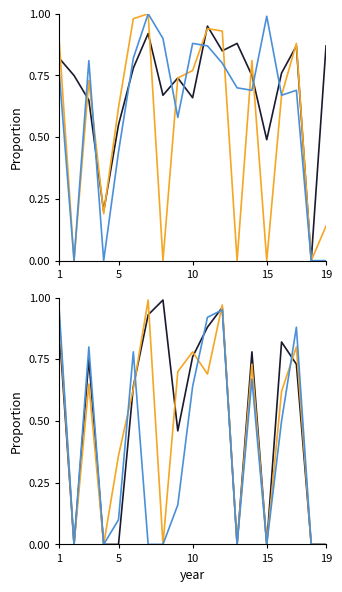

Which has a higher value, 10 or 11?

10